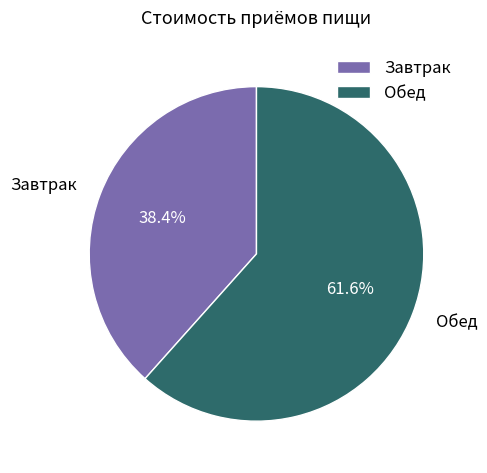

To the nearest percent, what percentage of the pie is Обед?

62%